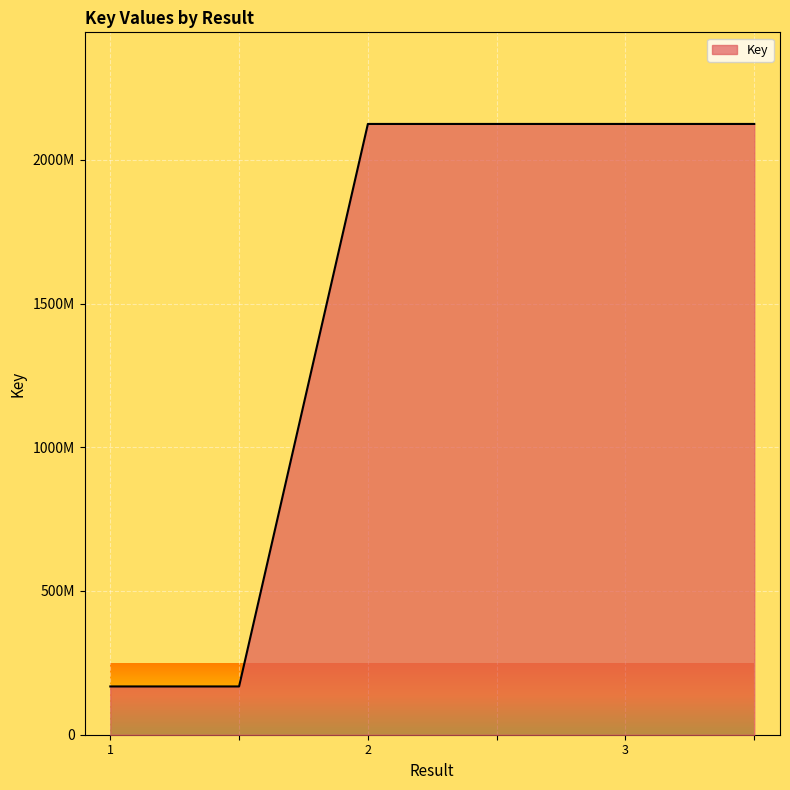

Reading left to right, extract all data points from this chart.

167935007	167935007	2124661194	2124661194	2124651326	2124651326